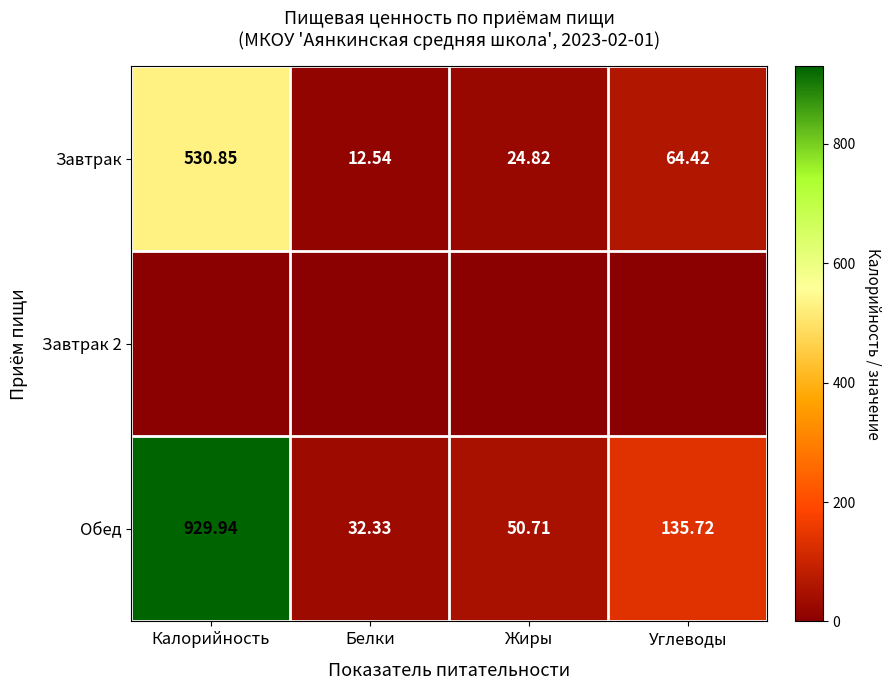

Where does the Завтрак series first go above 64?

Калорийность